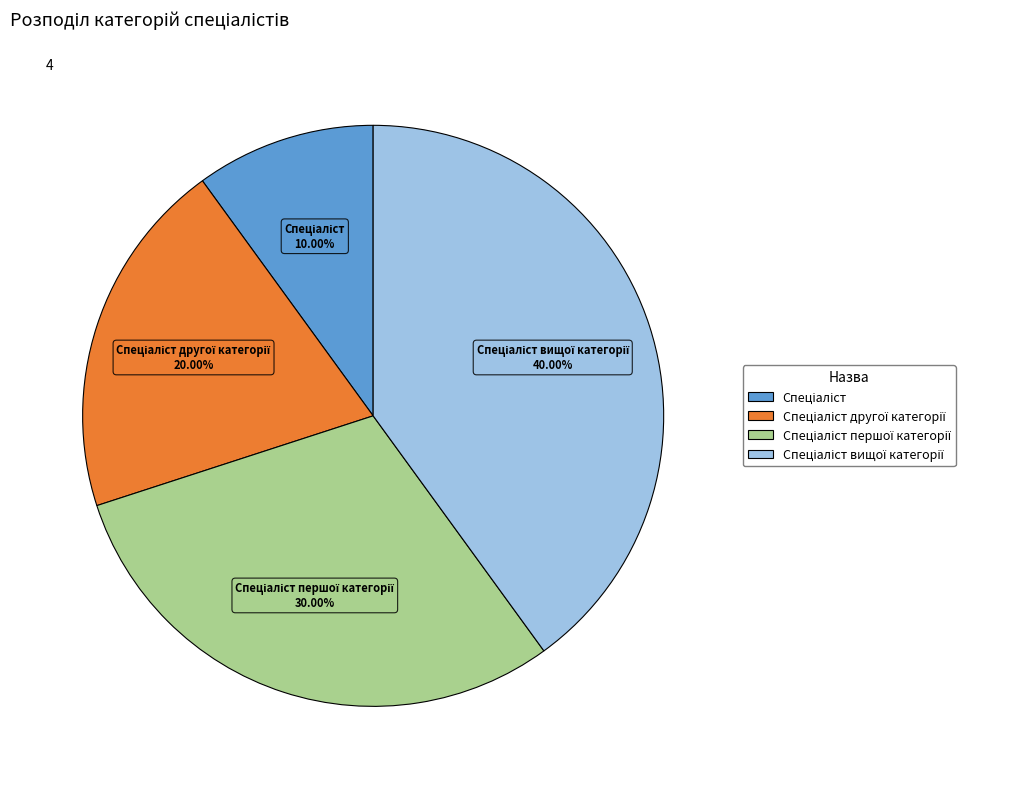

Is there any slice that represents more than half of the pie?

No